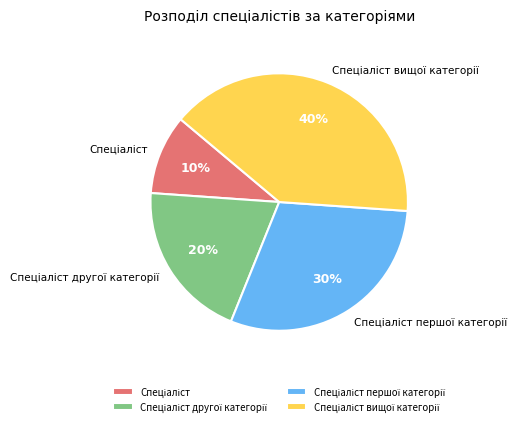

Is there any slice that represents more than half of the pie?

No